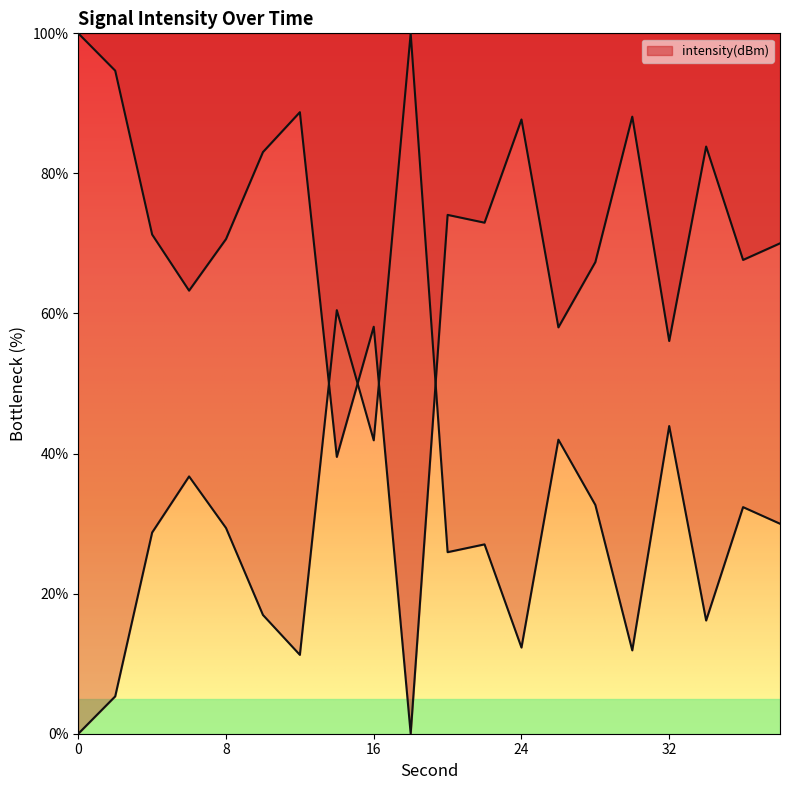

True or false: the data shows 58.1 at 16.

True